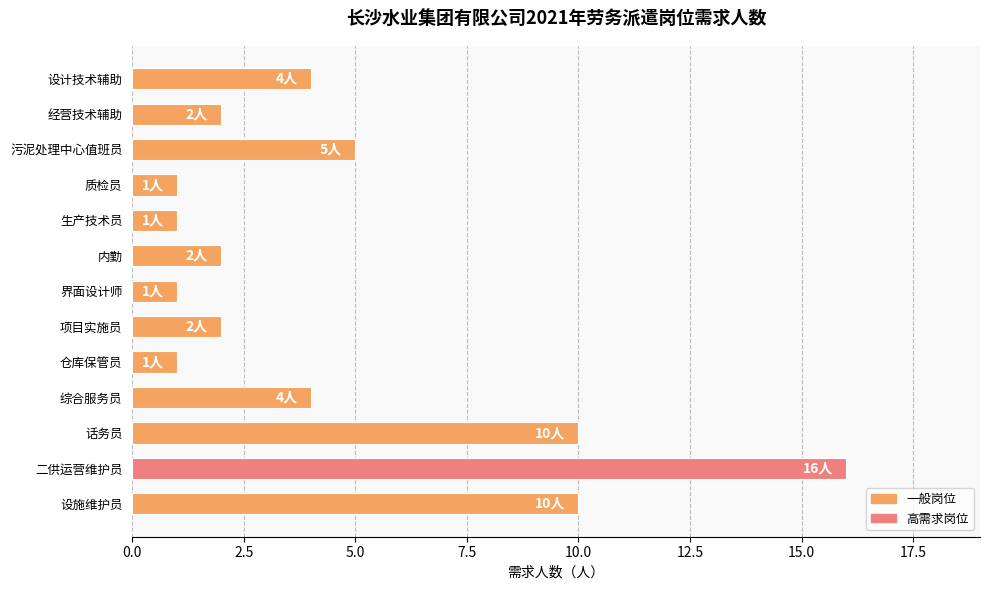

Which category has the highest value across all series?

二供运营维护员